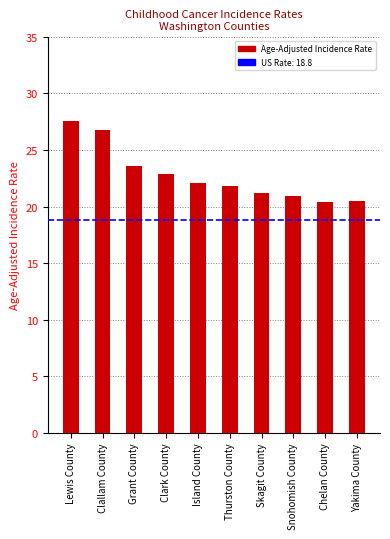

What position from the left is Thurston County?

6